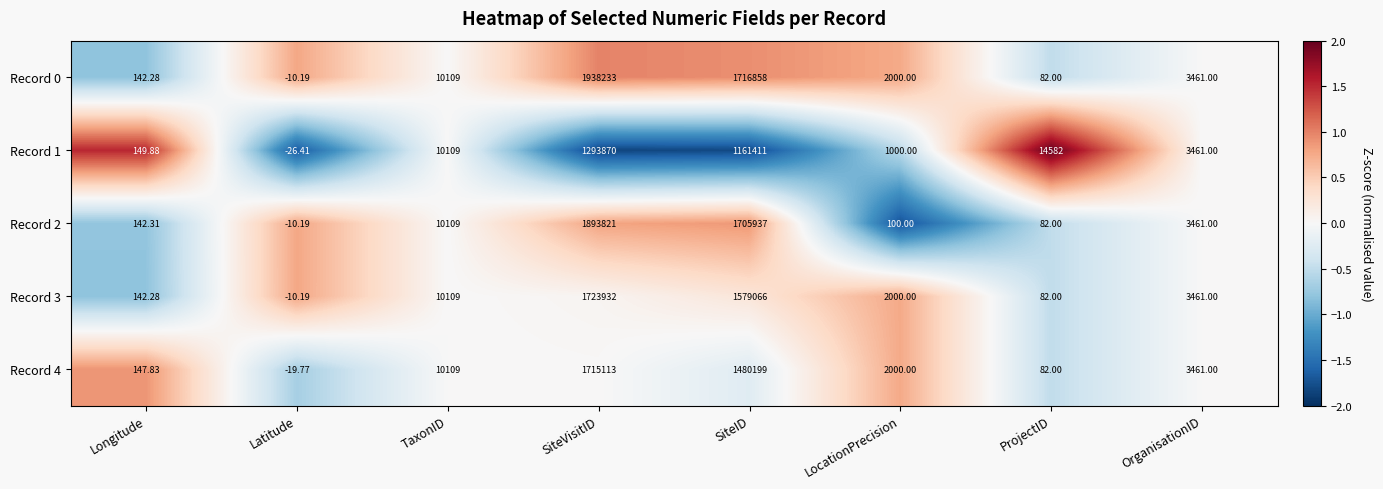

Is the value of Record 0 at TaxonID greater than the value of Record 2 at SiteVisitID?

No